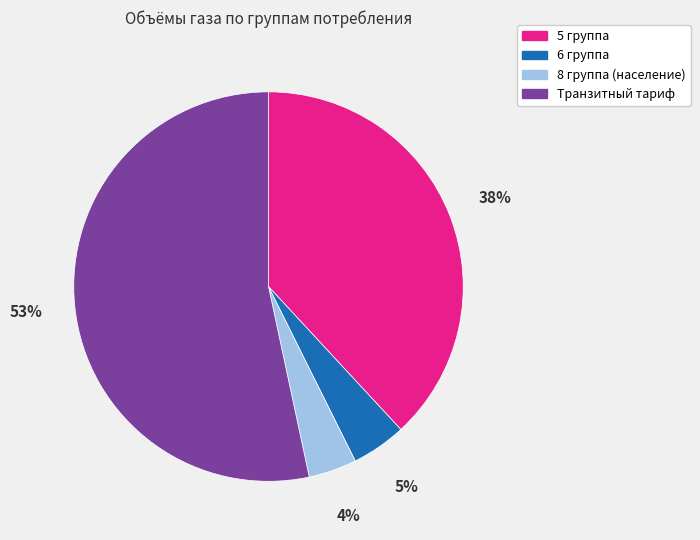

How many segments does this pie chart have?

4